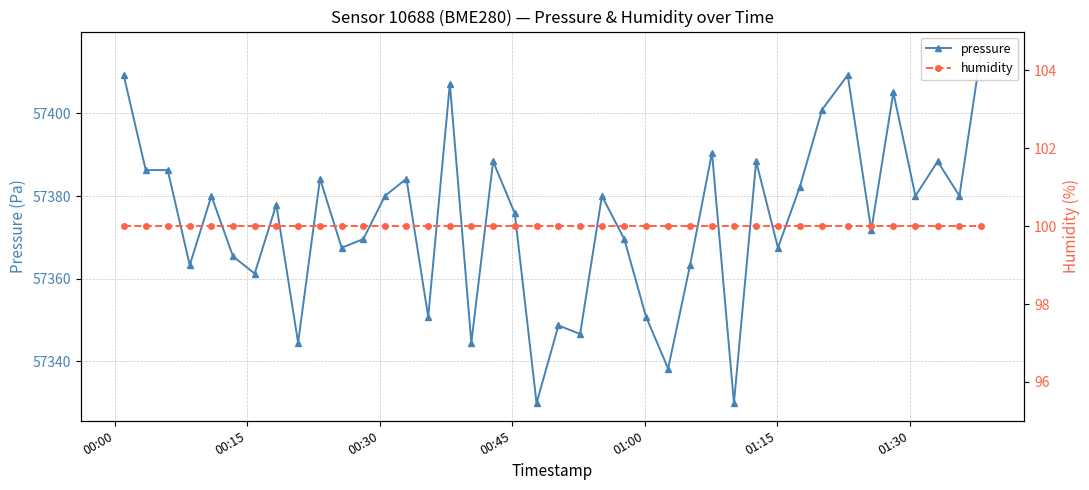

At how many categories does at least one series exceed 481?

40